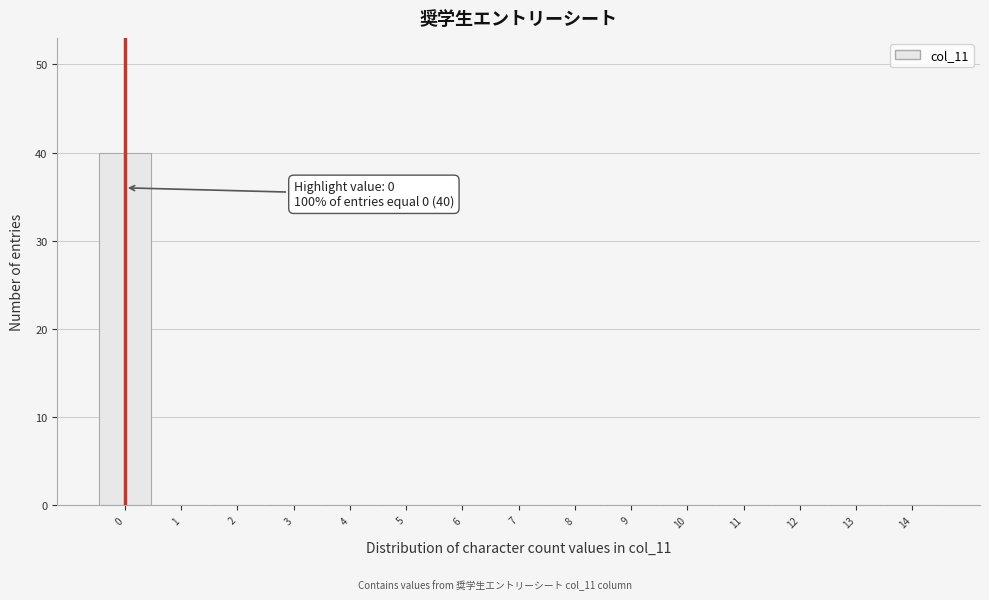

Over which range of the x-axis is the bar tallest?

-0.5 to 0.5